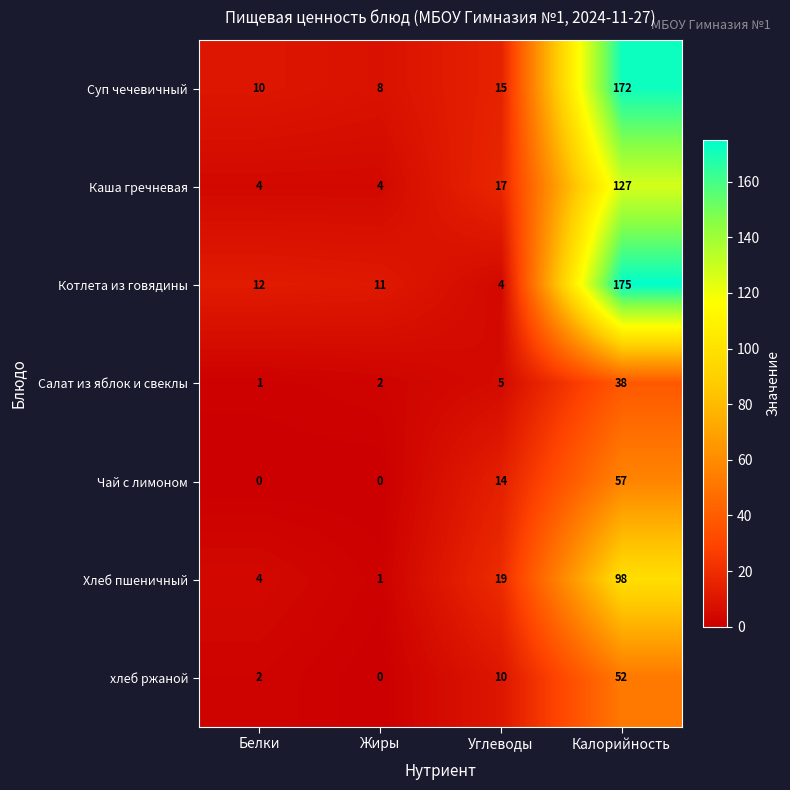

What is the spread (max minus min) of values at Жиры?

11